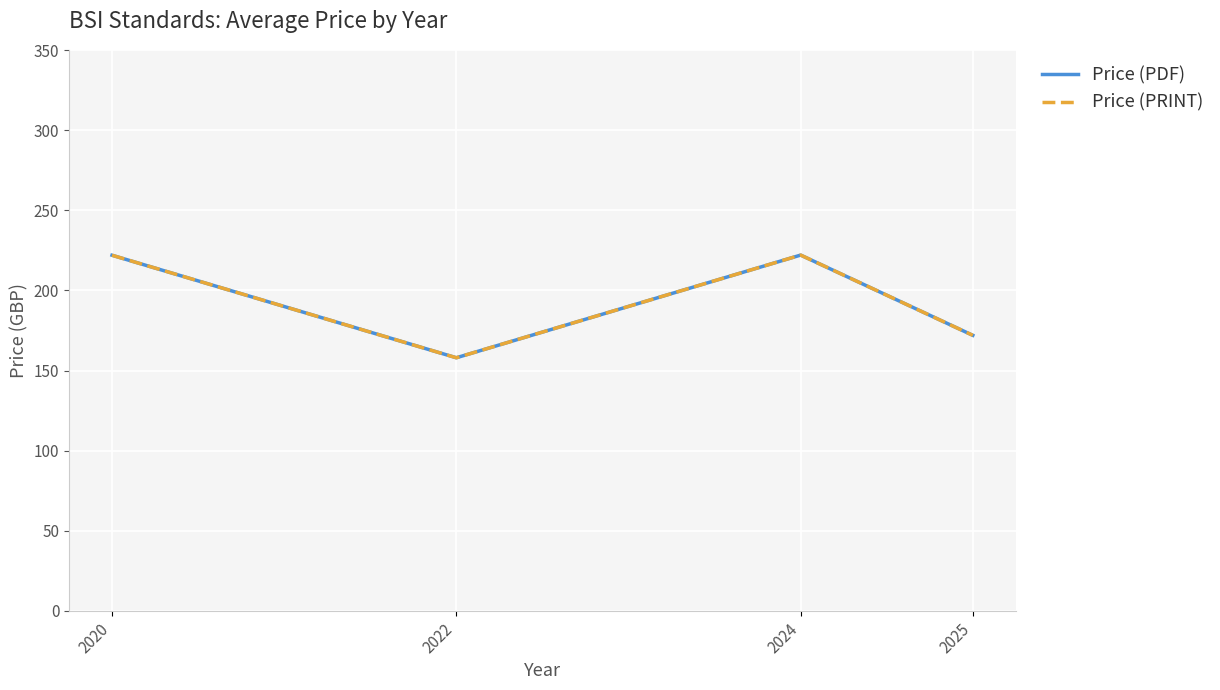

What is the difference between the maximum and second lowest values in the Price (PDF) series?

50.1